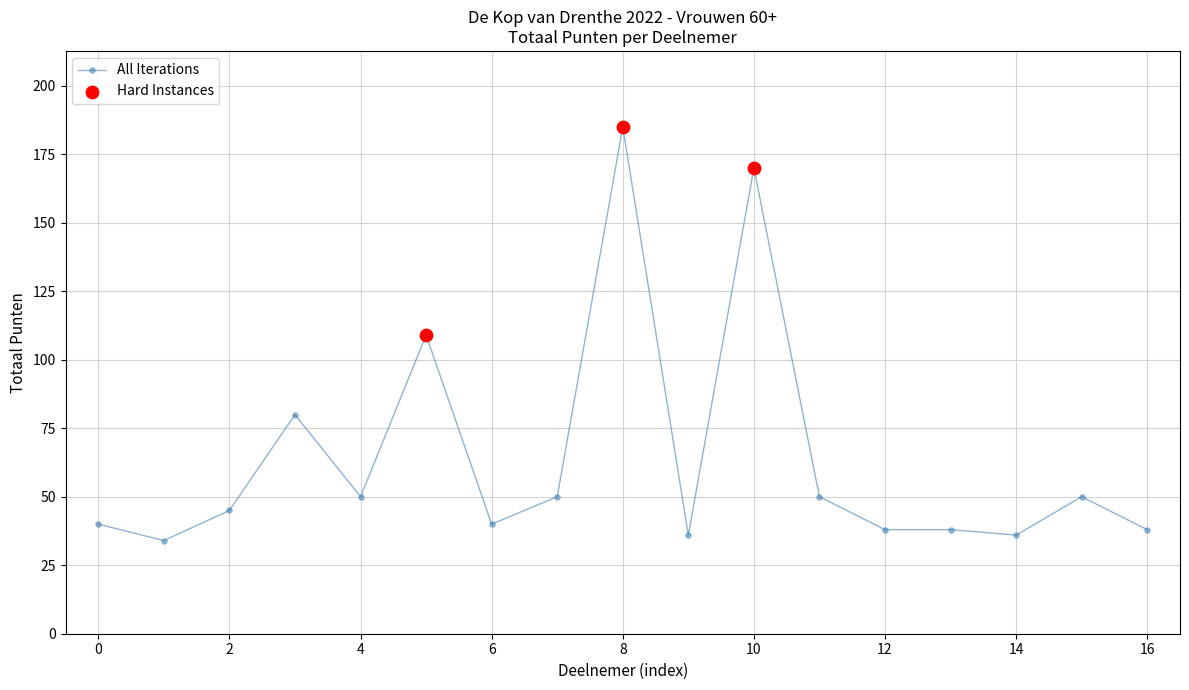

What is the value of the 5th point from the left?

50